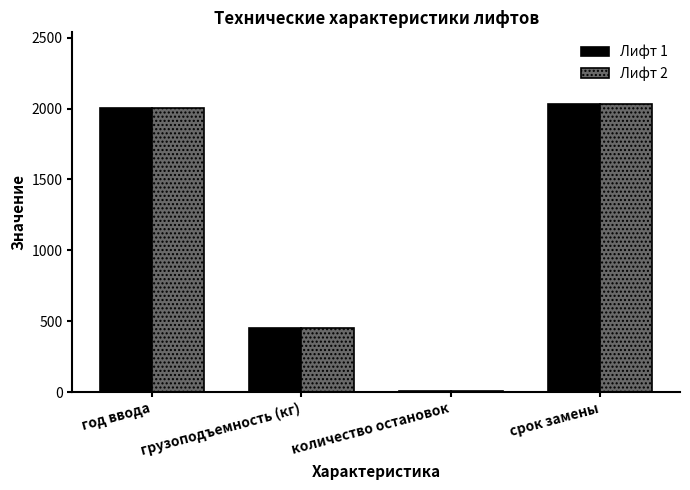

Reading right to left, transcribe all the data shown in this chart.

Лифт 1: 2030	10	450	2004
Лифт 2: 2030	10	450	2004